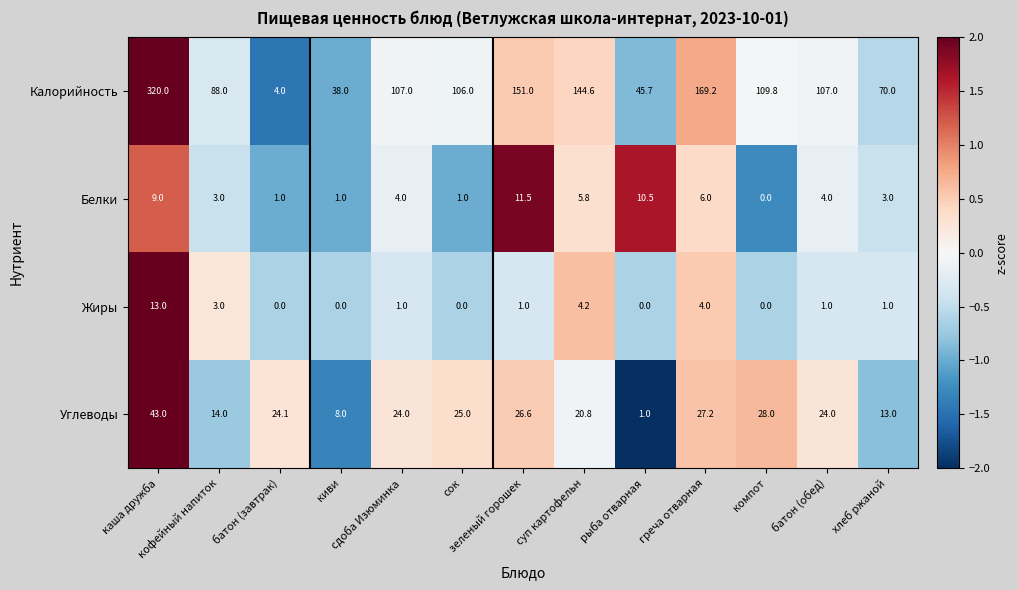

What is the sum of all Белки values?

59.8